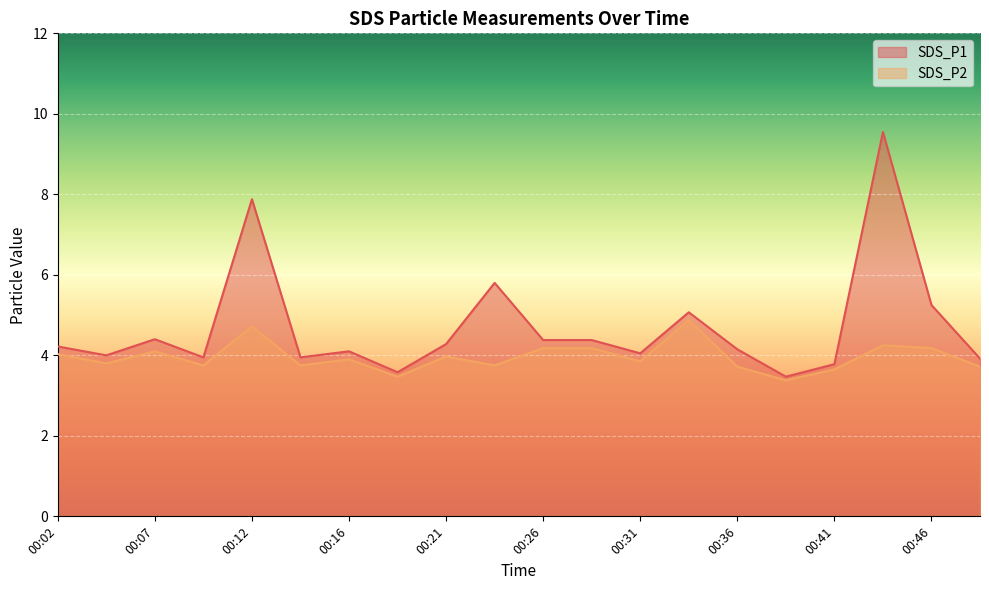

What is the difference between the maximum and minimum values in the SDS_P2 series?

1.5